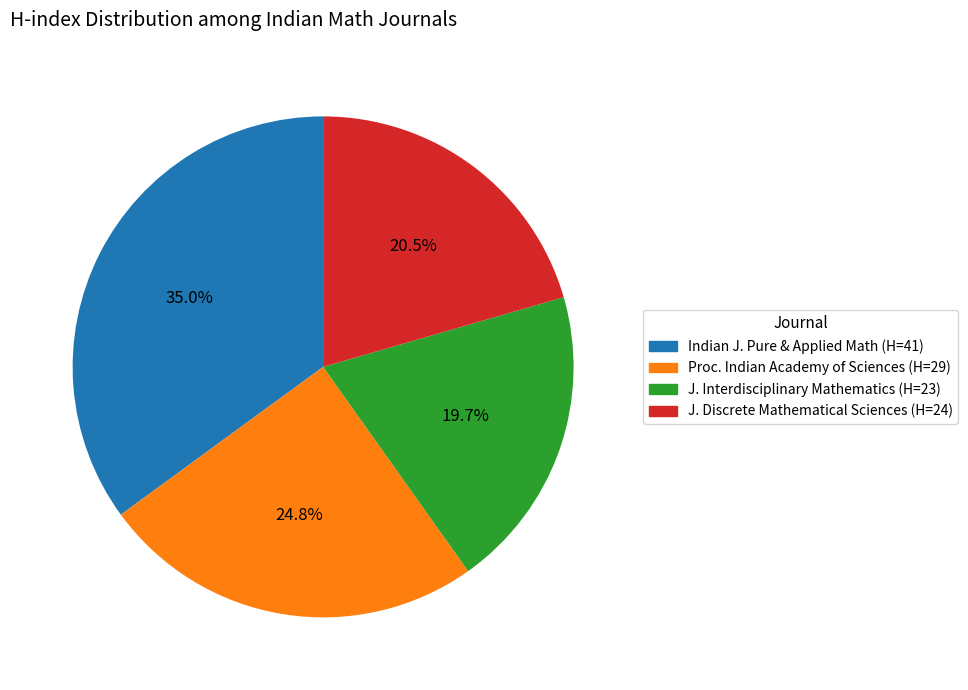

Is there a majority slice in this chart?

No